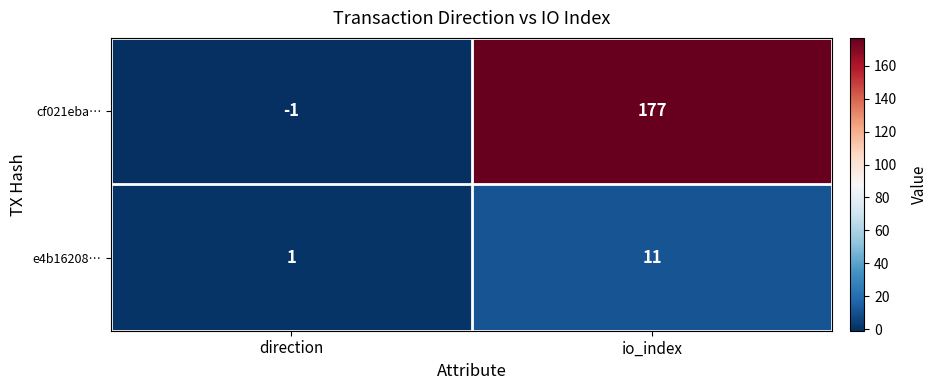

Is it true that cf021eba… equals 177 at io_index?

True